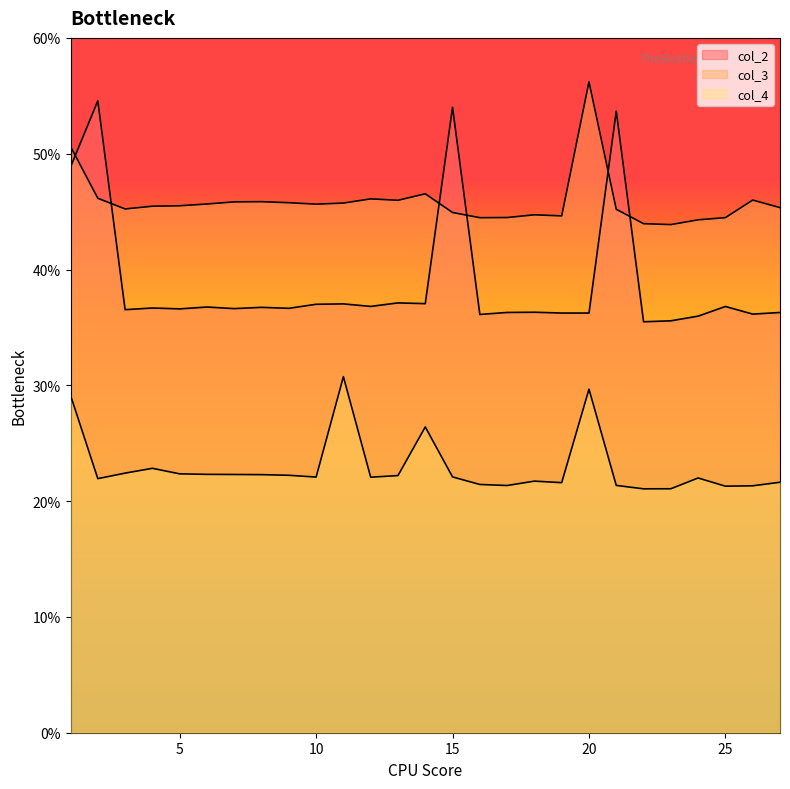

Does the chart display data point markers on the line(s)?

No